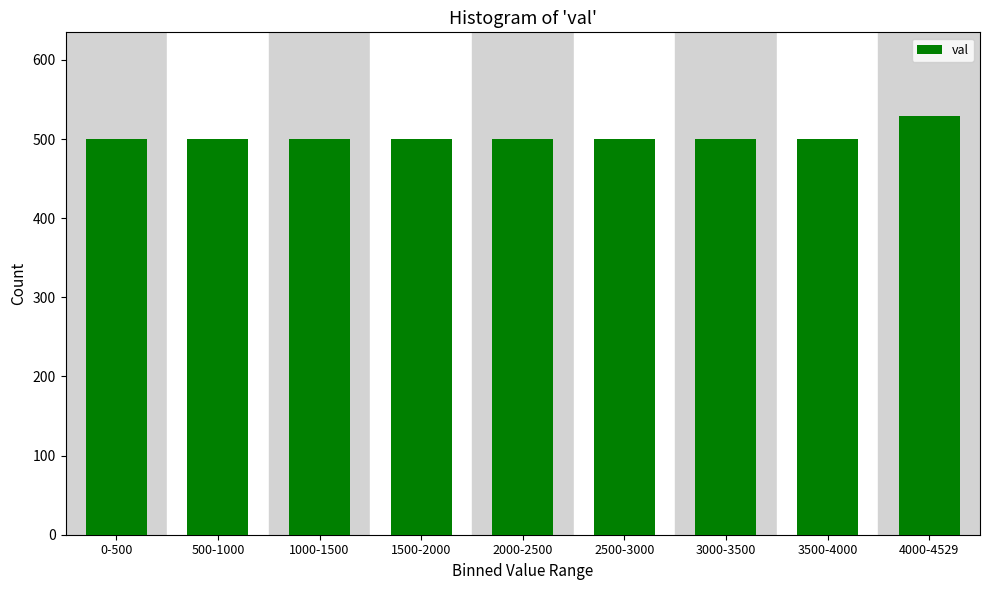

Reading left to right, list all the values displayed in this chart.

0-500=500	500-1000=500	1000-1500=500	1500-2000=500	2000-2500=500	2500-3000=500	3000-3500=500	3500-4000=500	4000-4529=529